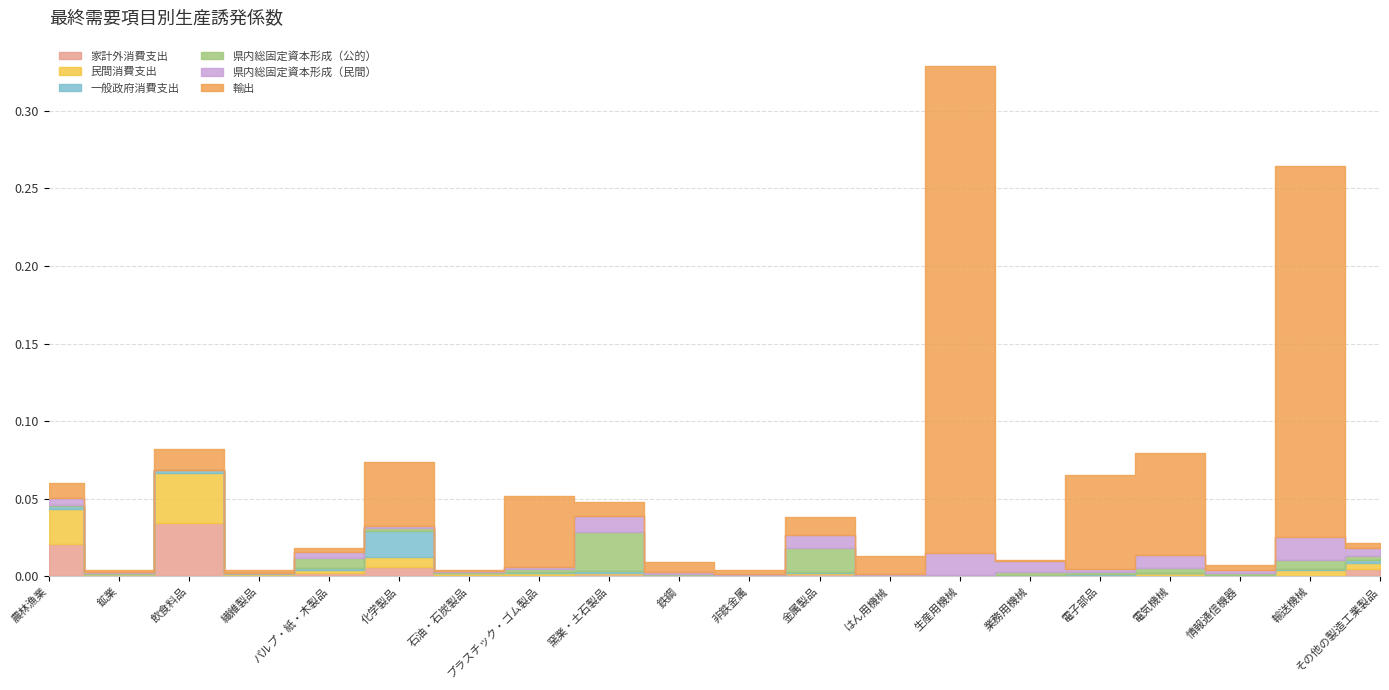

Is this an area chart (filled region under the line)?

No